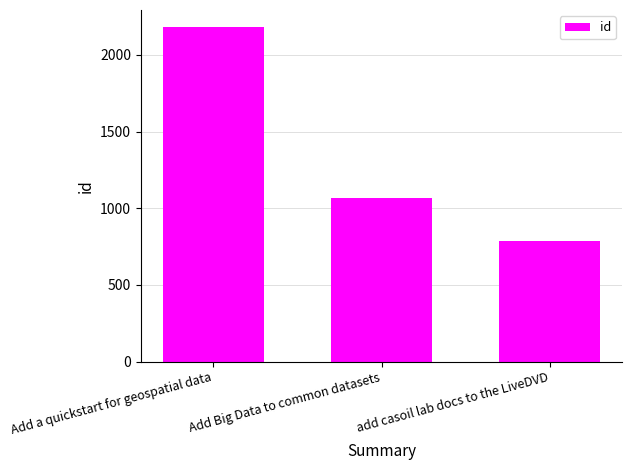

The value at Add a quickstart for geospatial data is 2183. True or false?

True